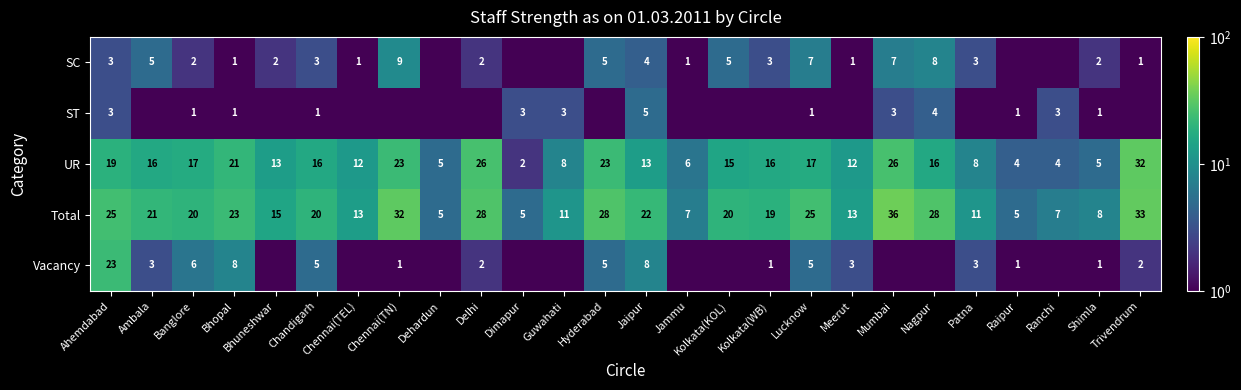

What is the greatest value displayed?

36.0